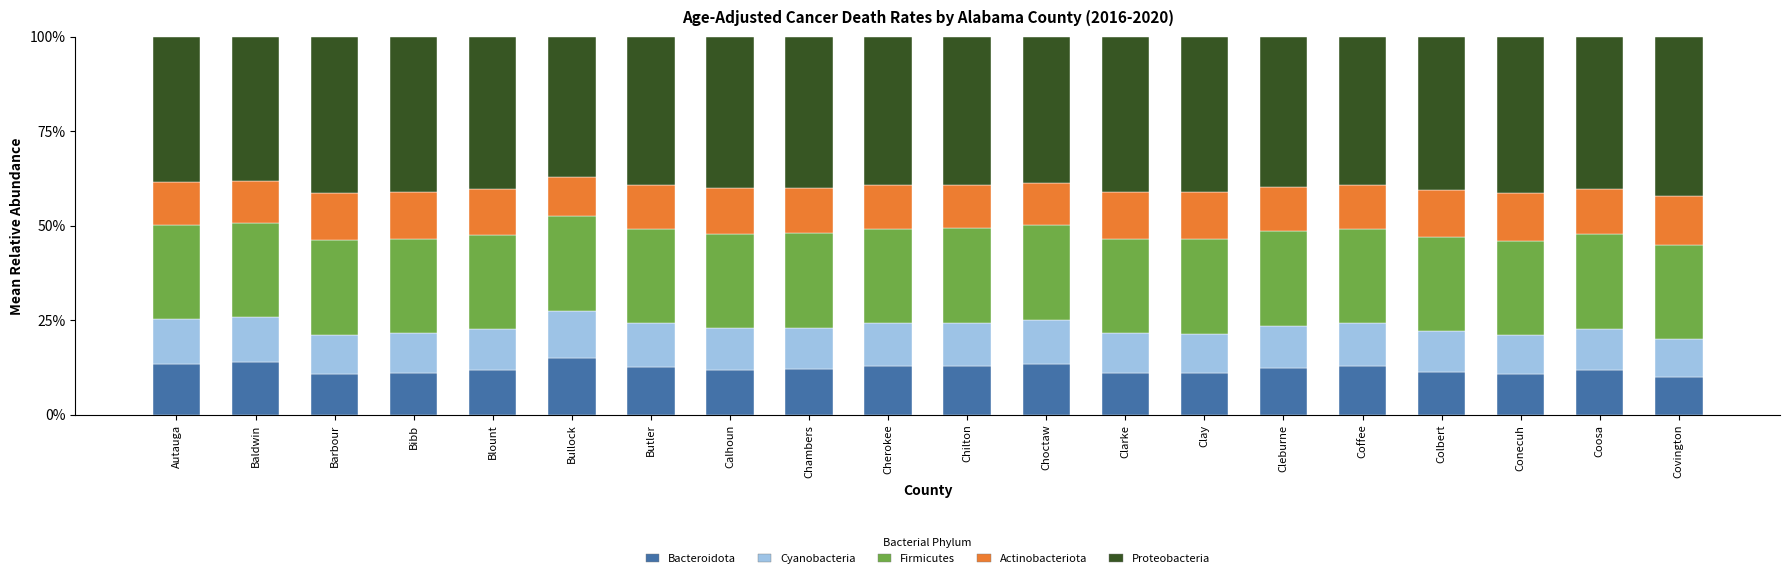

What is the total value across all series at Butler?

100.0